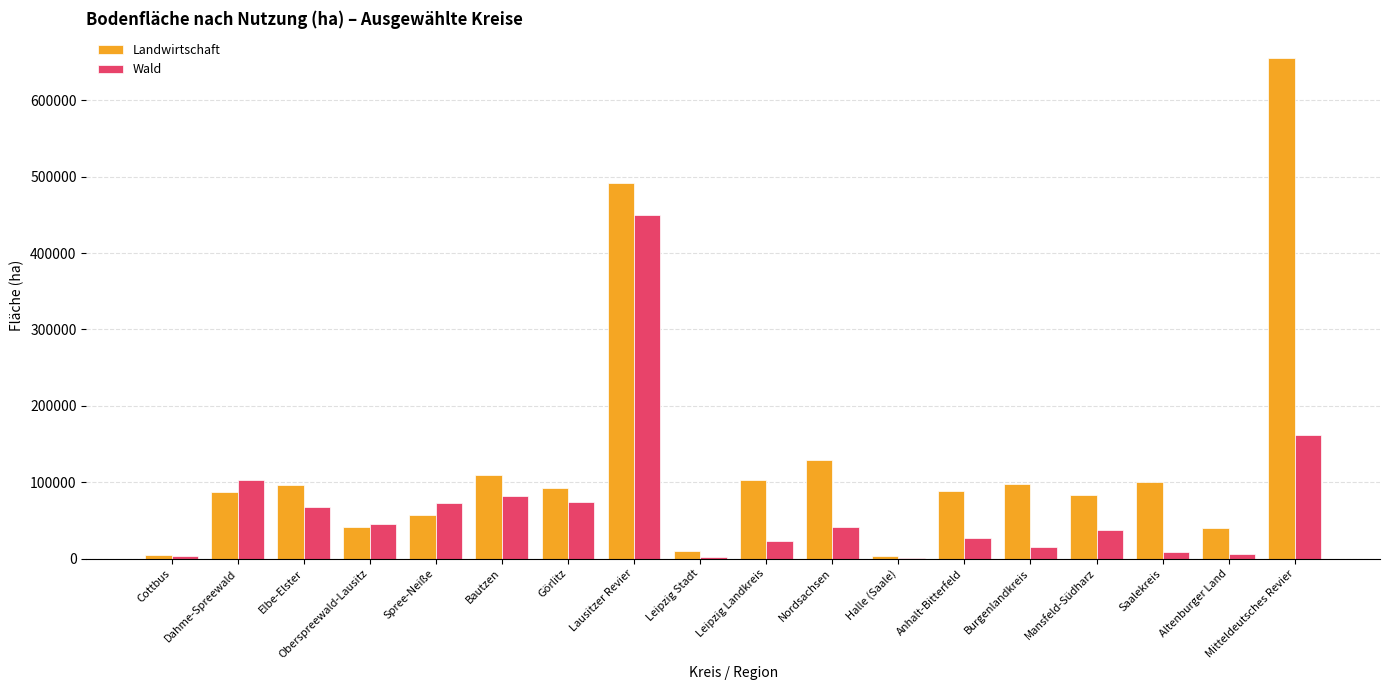

At which category is the sum across all series the highest?

Lausitzer Revier